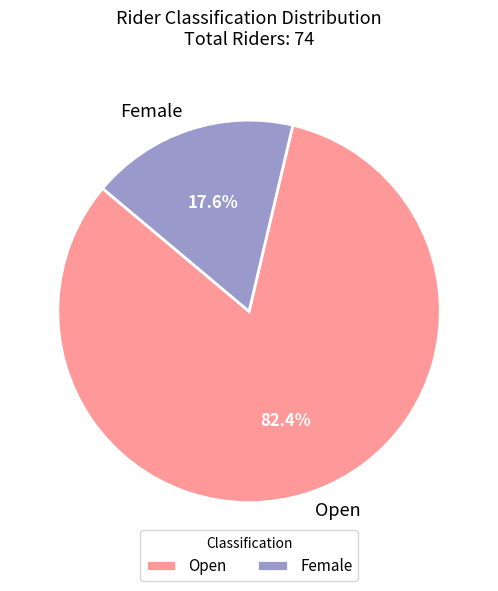

Which category has the biggest portion of the pie?

Open